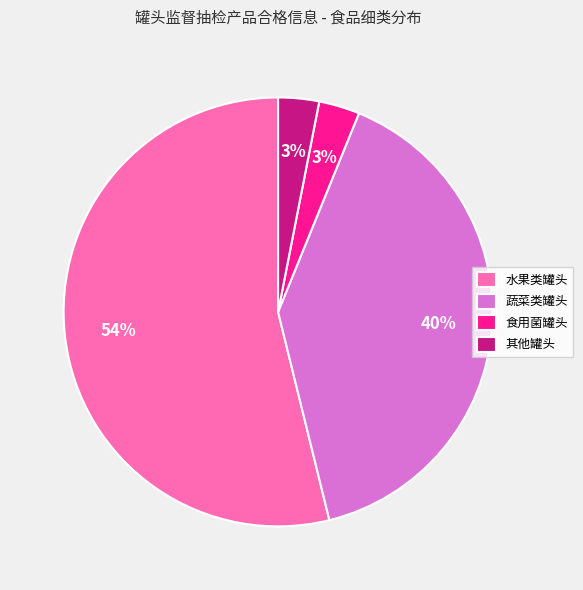

To the nearest percent, what portion does 水果类罐头 represent?

54%